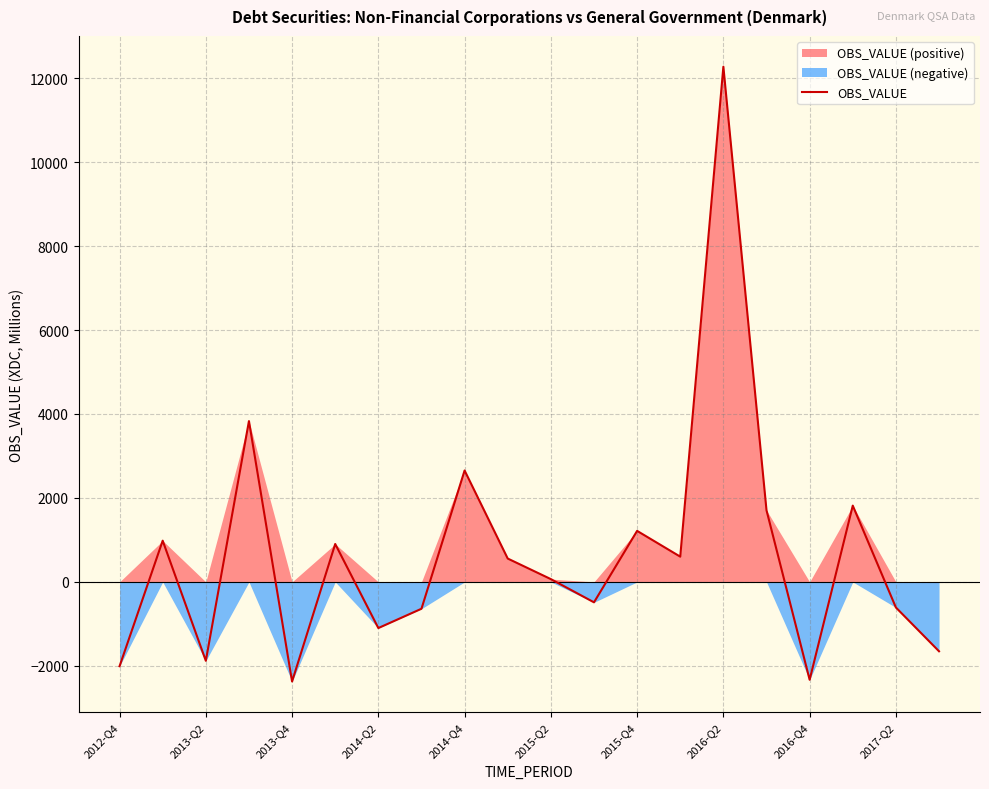

What is the greatest value displayed?

12273